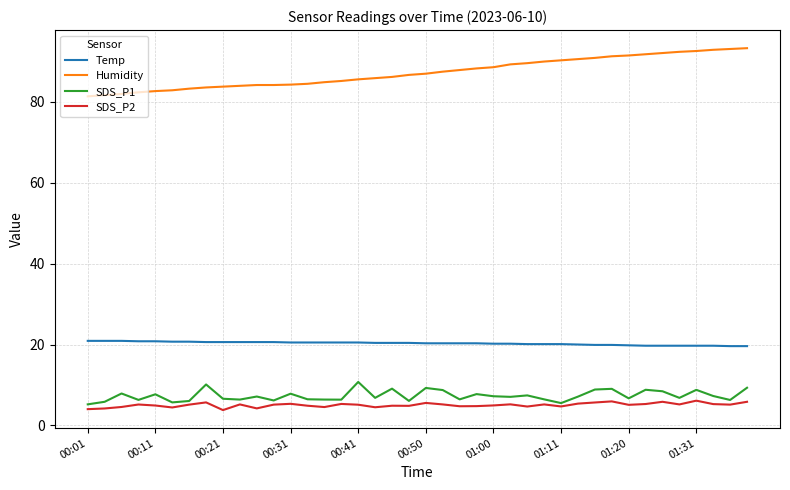

Is this an area chart (filled region under the line)?

No